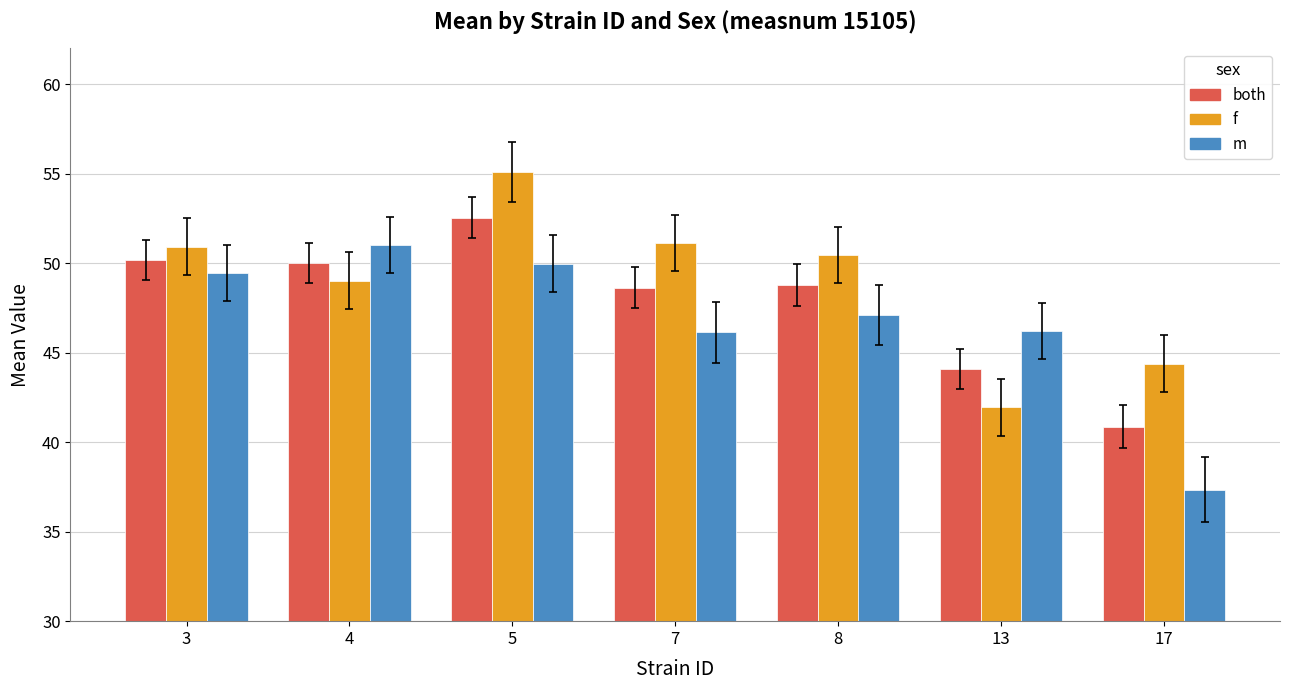

At which category does the chart reach its minimum across all series?

17